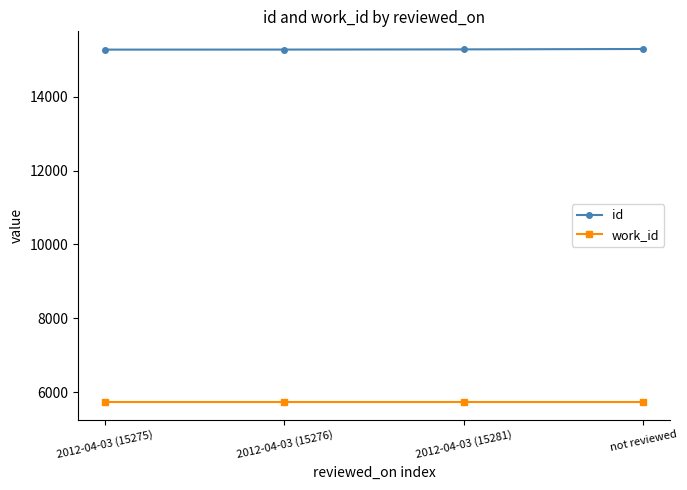

True or false: work_id has more than 1 points higher than both neighbors.

False